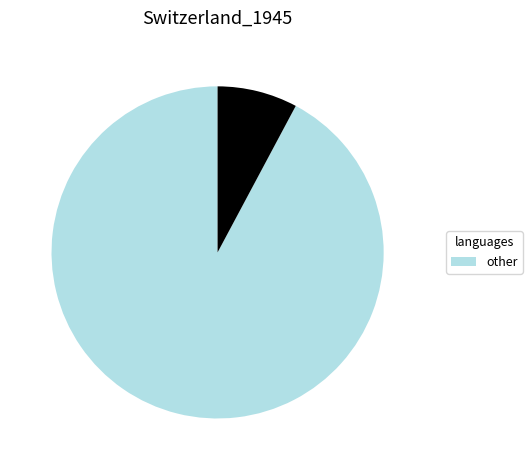

How many slices are in this pie chart?

2